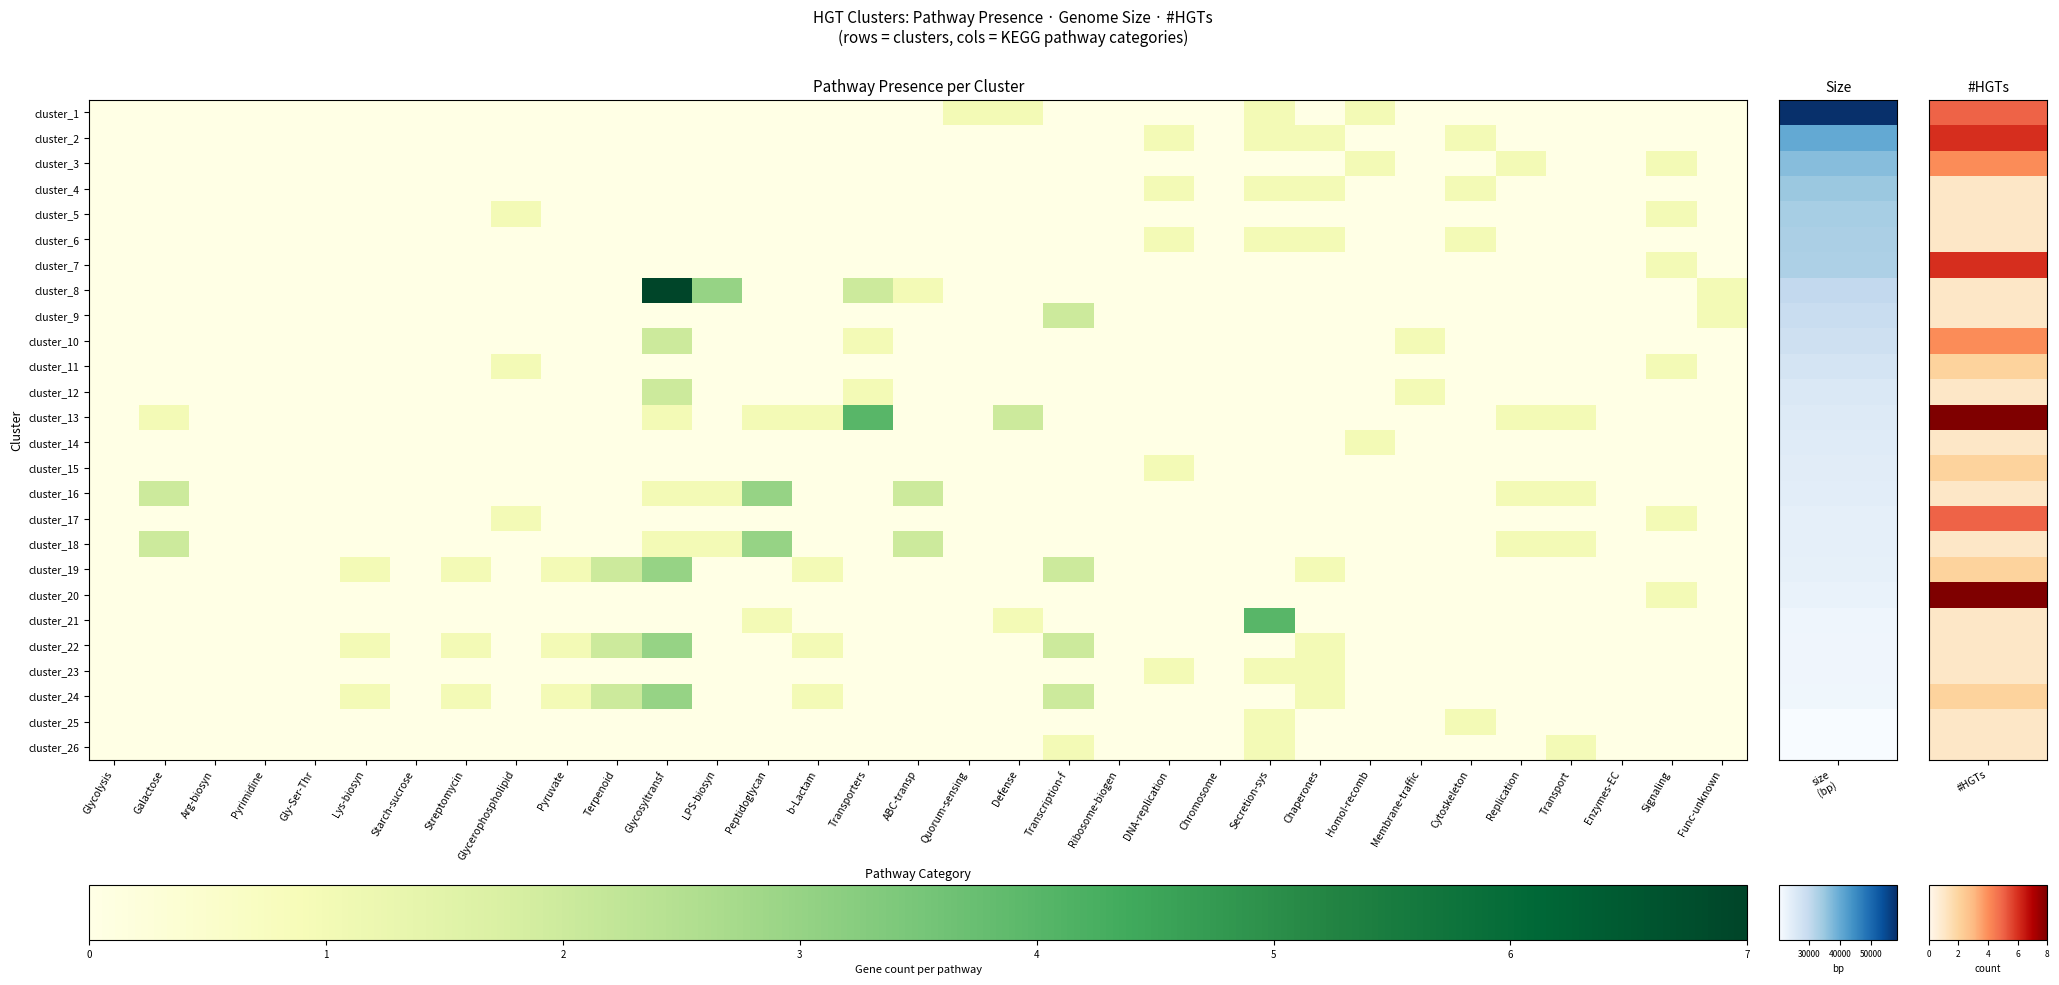

What is the spread (max minus min) of values at Replication?

1